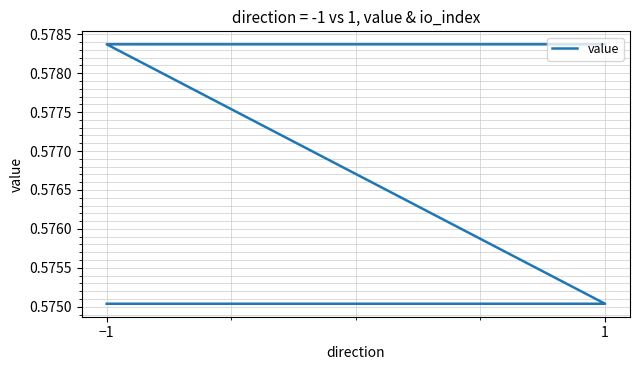

True or false: the data shows 0.6 at 1.

True